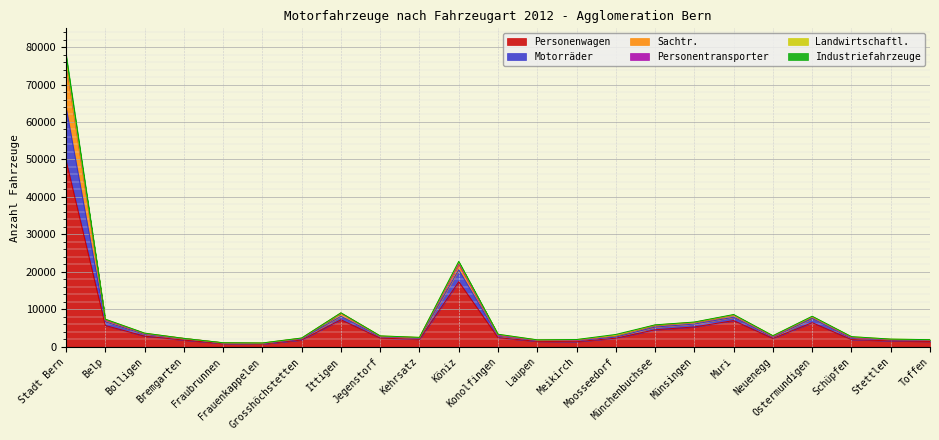

How many data points does each series have?

23